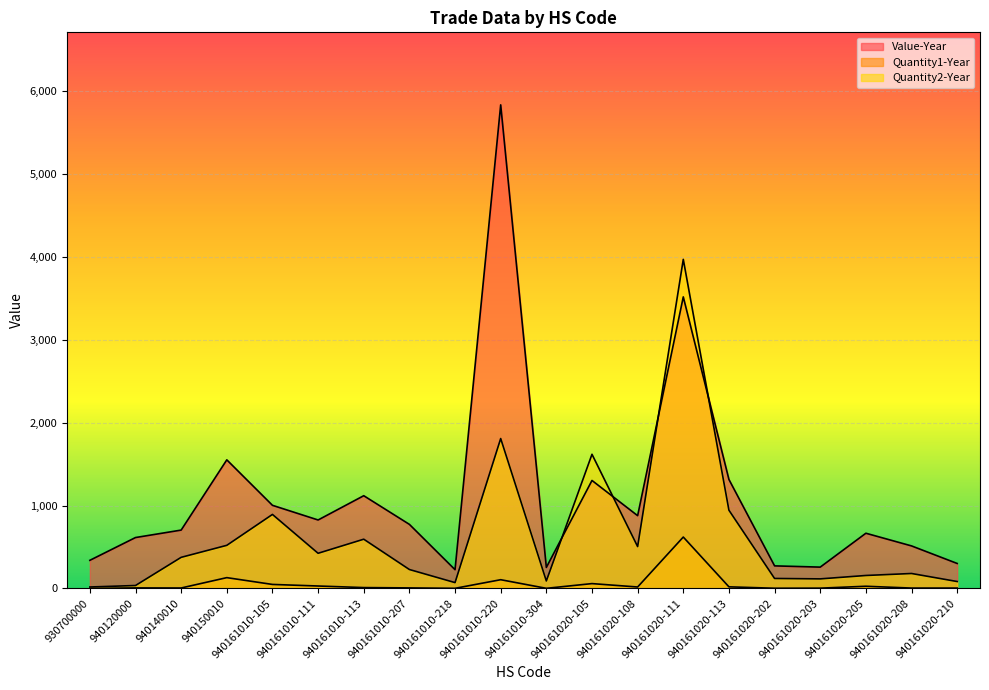

Where is the first local minimum for Quantity1-Year?

940140010